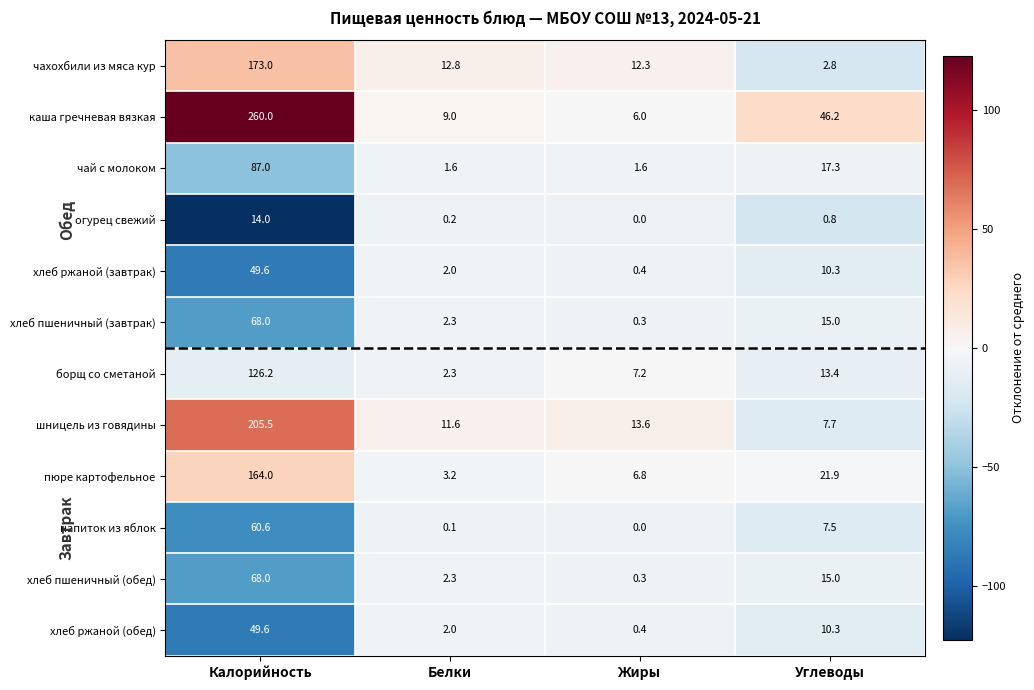

Count the number of categories in the chart.

4